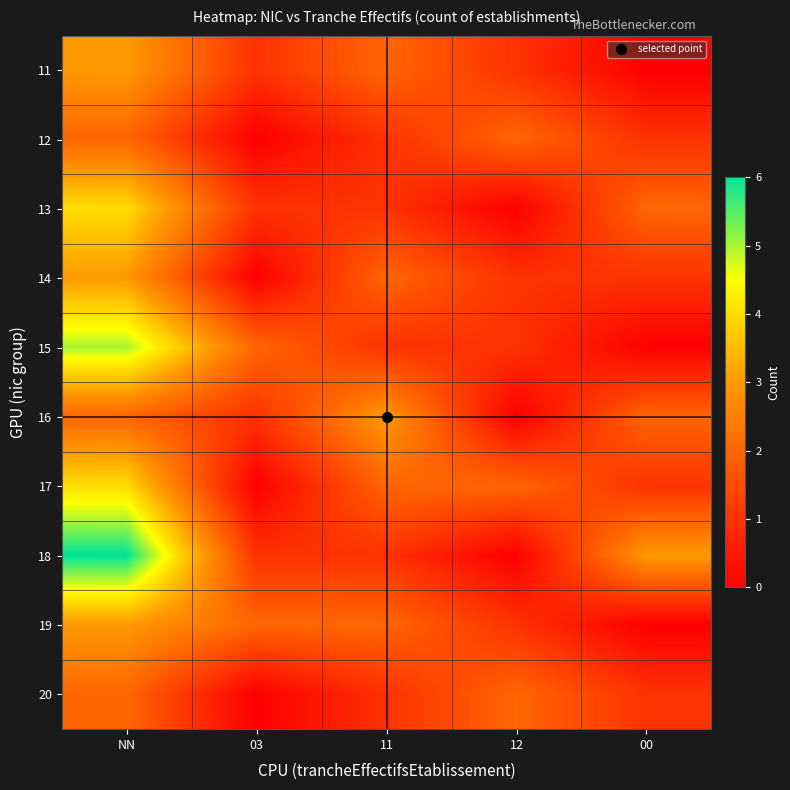

At which category is the sum across all series the highest?

NN